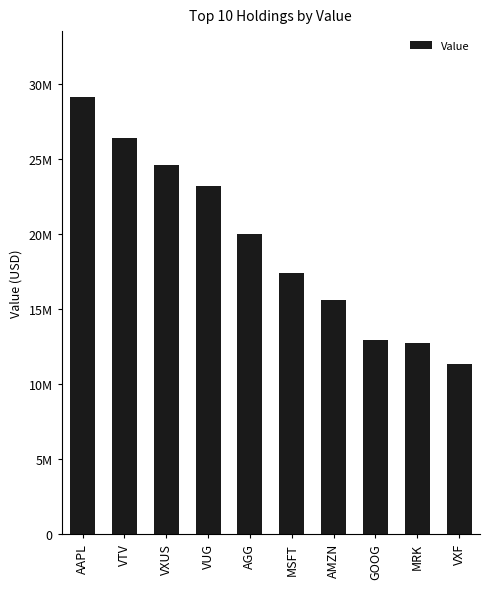

Does the chart contain any negative values?

No